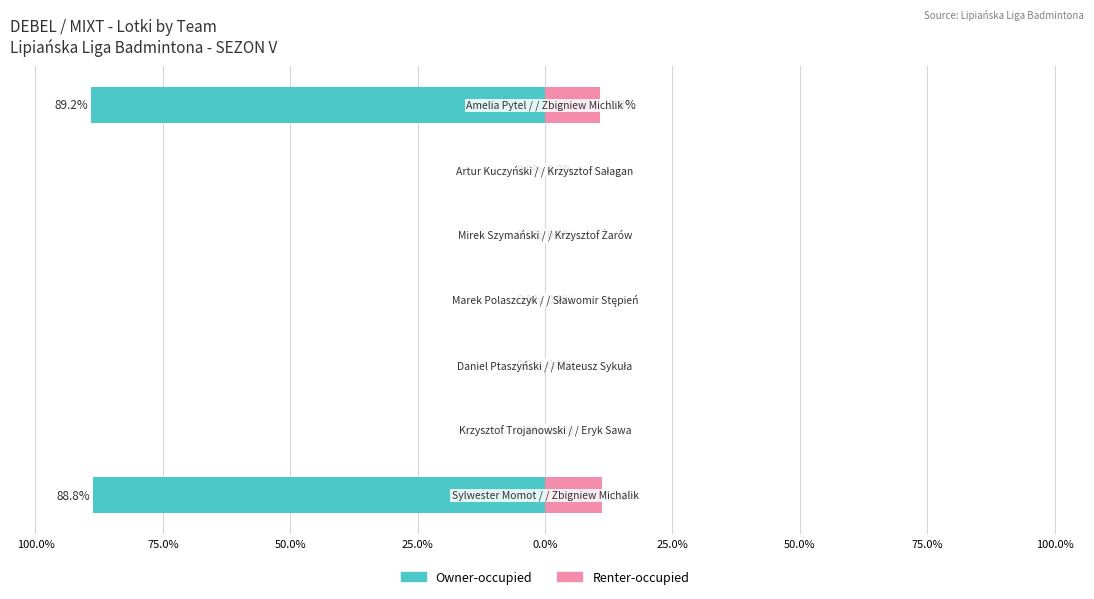

Reading right to left, what are all the values shown in this chart?

Owner-occupied: 50.0%=-89.2	25.0%=0.0	0.0%=0.0	25.0%=0.0	50.0%=0.0	75.0%=0.0	100.0%=-88.8
Renter-occupied: 50.0%=10.8	25.0%=0.0	0.0%=0.0	25.0%=0.0	50.0%=0.0	75.0%=0.0	100.0%=11.2